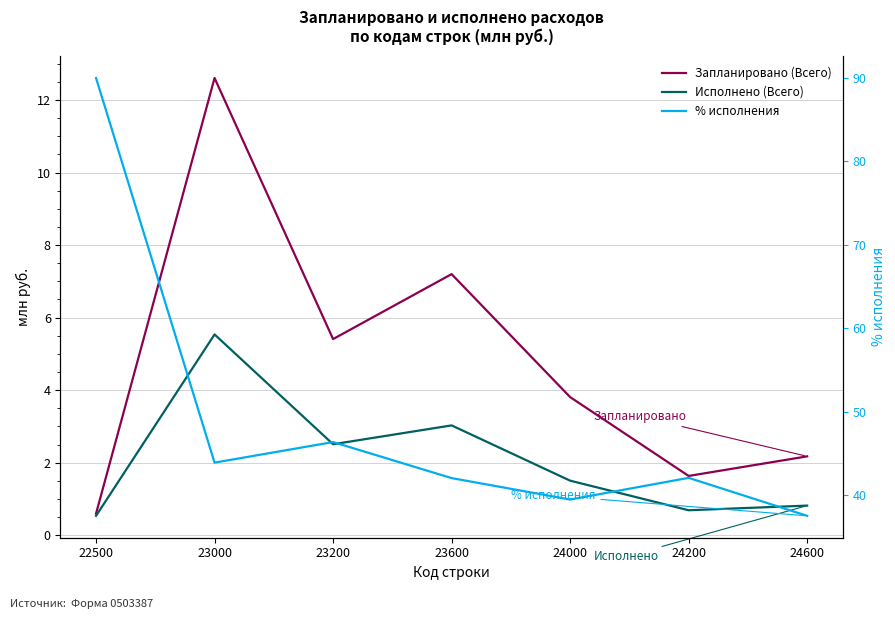

Reading left to right, what are all the values shown in this chart?

Запланировано (Всего): 0.6	12.6	5.4	7.2	3.8	1.6	2.2
Исполнено (Всего): 0.5	5.5	2.5	3.0	1.5	0.7	0.8
% исполнения: 90.0	43.9	46.4	42.1	39.5	42.1	37.5